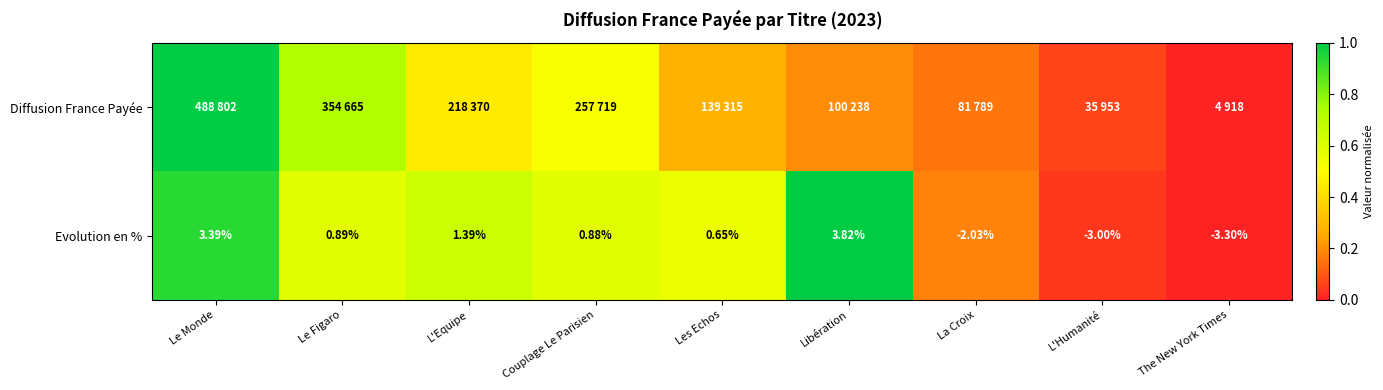

Rank the categories by Evolution en % value from highest to lowest.

Libération, Le Monde, L'Equipe, Le Figaro, Couplage Le Parisien, Les Echos, La Croix, L'Humanité, The New York Times